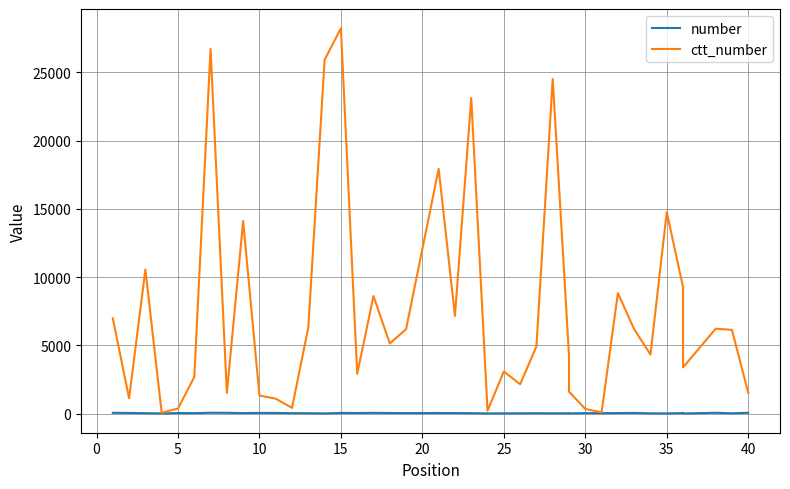

At which category does the chart reach its minimum across all series?

36